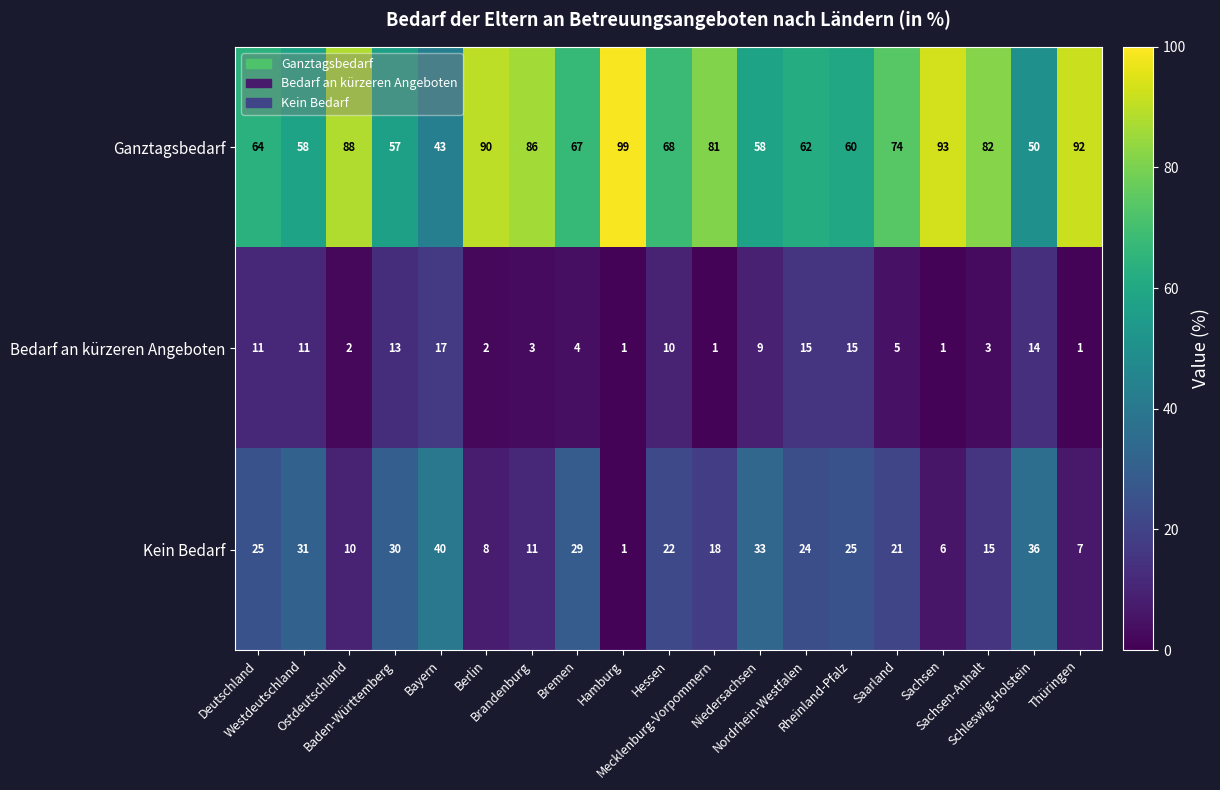

What is the total value across all series at Hamburg?

101